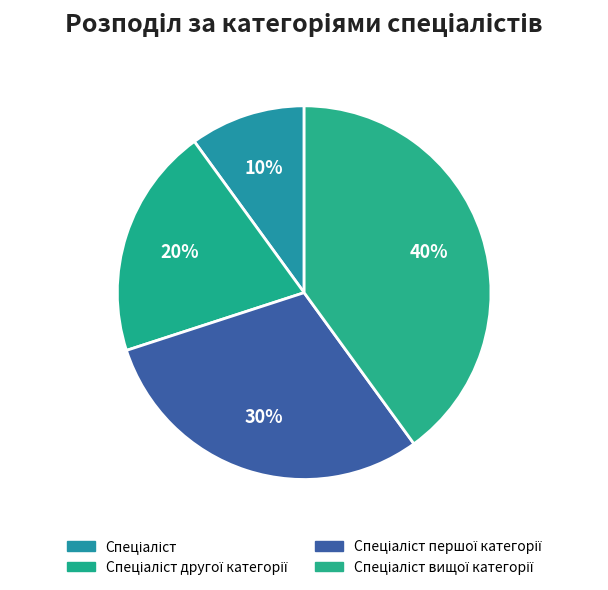

How many segments does this pie chart have?

4